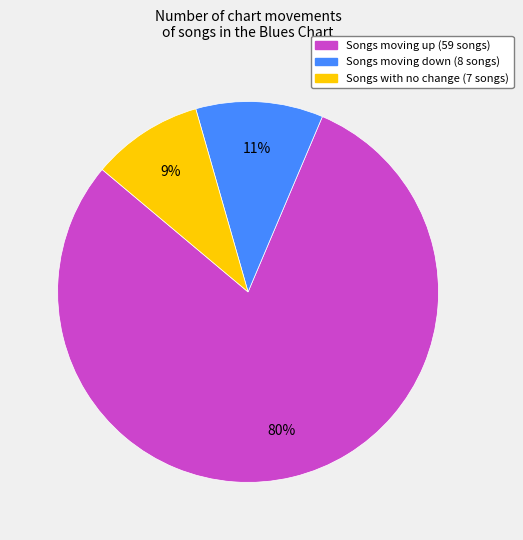

Is there any slice that represents more than half of the pie?

Yes